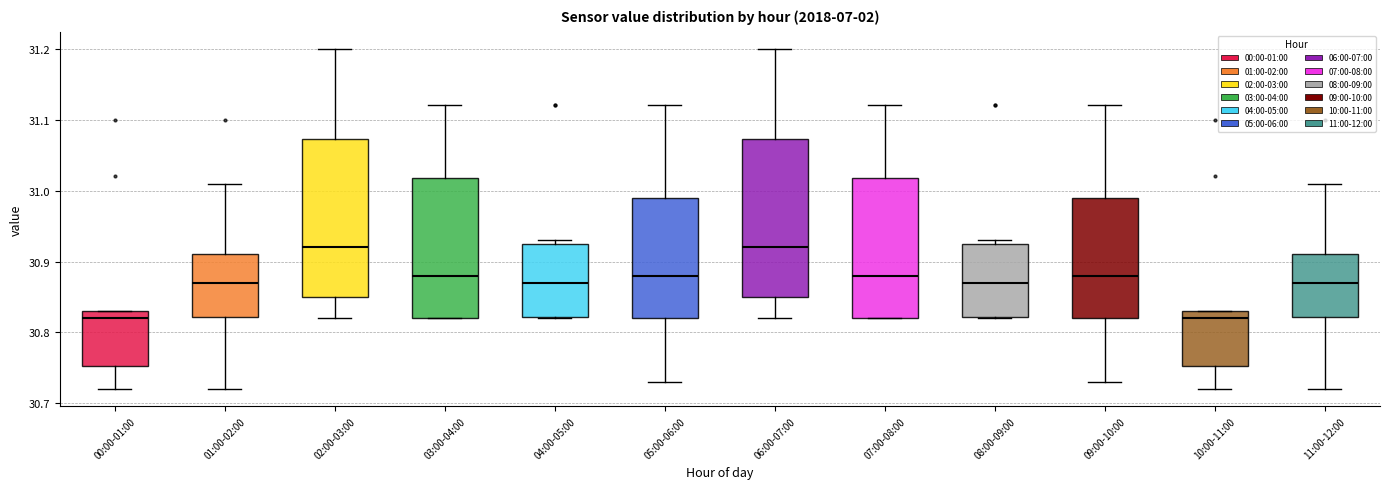

Reading left to right, read every box against the y-axis: the position of its median line, the range the box covers, and the ends of its whiskers. The values are not printed on the chart, so give them approximately, as read against the axis.

00:00-01:00: median 30.82, box 30.75 to 30.83, whiskers 30.72 to 30.83
01:00-02:00: median 30.87, box 30.82 to 30.91, whiskers 30.72 to 31.01
02:00-03:00: median 30.92, box 30.85 to 31.07, whiskers 30.82 to 31.20
03:00-04:00: median 30.88, box 30.82 to 31.02, whiskers 30.82 to 31.12
04:00-05:00: median 30.87, box 30.82 to 30.93, whiskers 30.82 to 30.93 (just above the box's upper edge)
05:00-06:00: median 30.88, box 30.82 to 30.99, whiskers 30.73 to 31.12
06:00-07:00: median 30.92, box 30.85 to 31.07, whiskers 30.82 to 31.20
07:00-08:00: median 30.88, box 30.82 to 31.02, whiskers 30.82 to 31.12
08:00-09:00: median 30.87, box 30.82 to 30.93, whiskers 30.82 to 30.93 (just above the box's upper edge)
09:00-10:00: median 30.88, box 30.82 to 30.99, whiskers 30.73 to 31.12
10:00-11:00: median 30.82, box 30.75 to 30.83, whiskers 30.72 to 30.83
11:00-12:00: median 30.87, box 30.82 to 30.91, whiskers 30.72 to 31.01